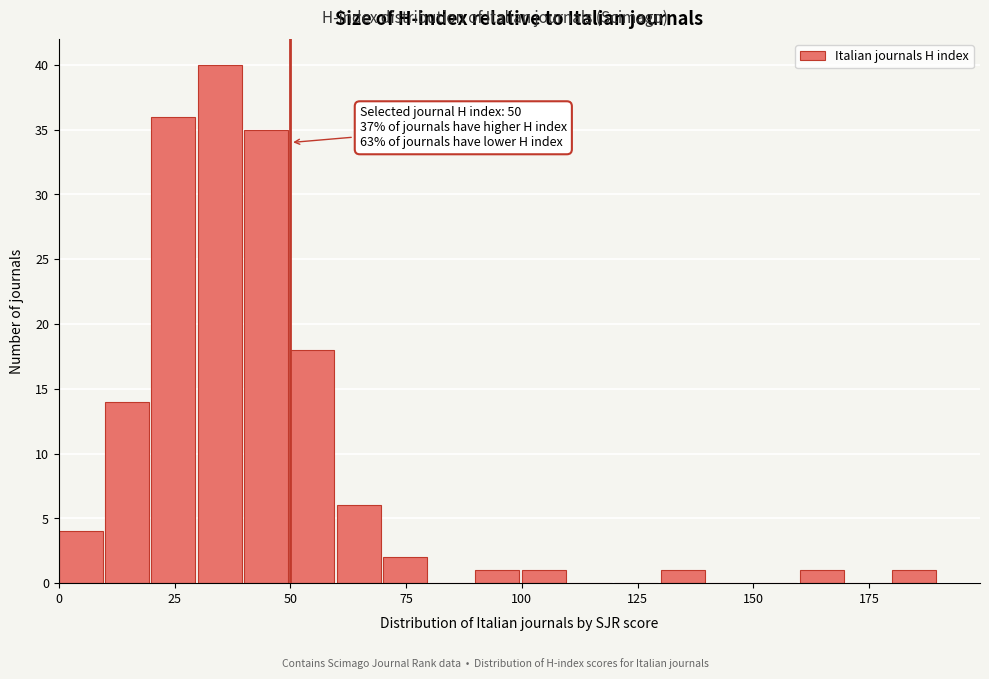

Around what value on the x-axis is the tallest bar? Give the approximate position of its centre, as read against the axis.

35